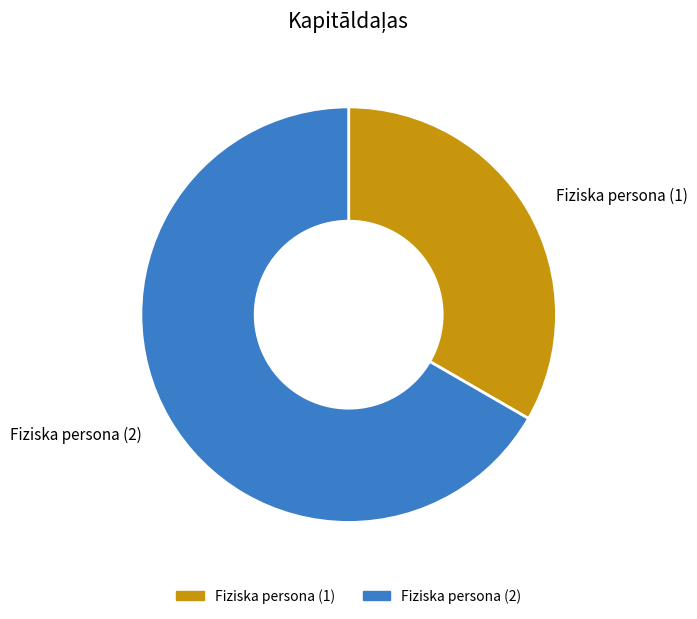

Rank the categories by value from highest to lowest.

Fiziska persona (2), Fiziska persona (1)